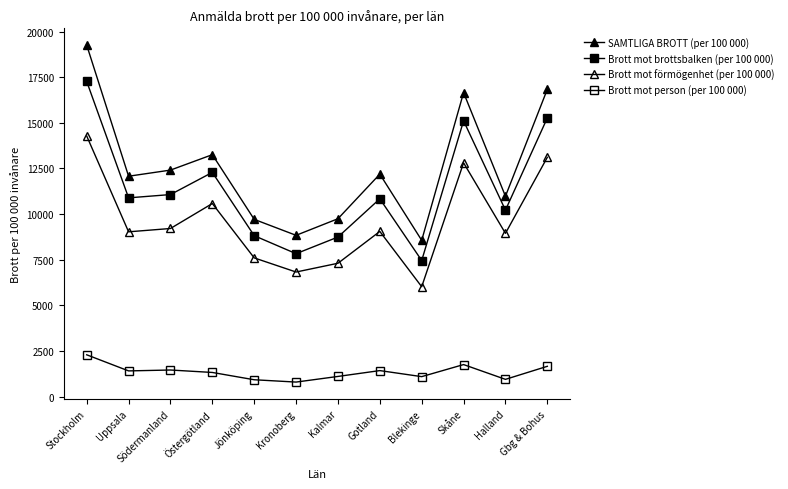

True or false: Brott mot brottsbalken (per 100 000) and SAMTLIGA BROTT (per 100 000) cross at least once.

False